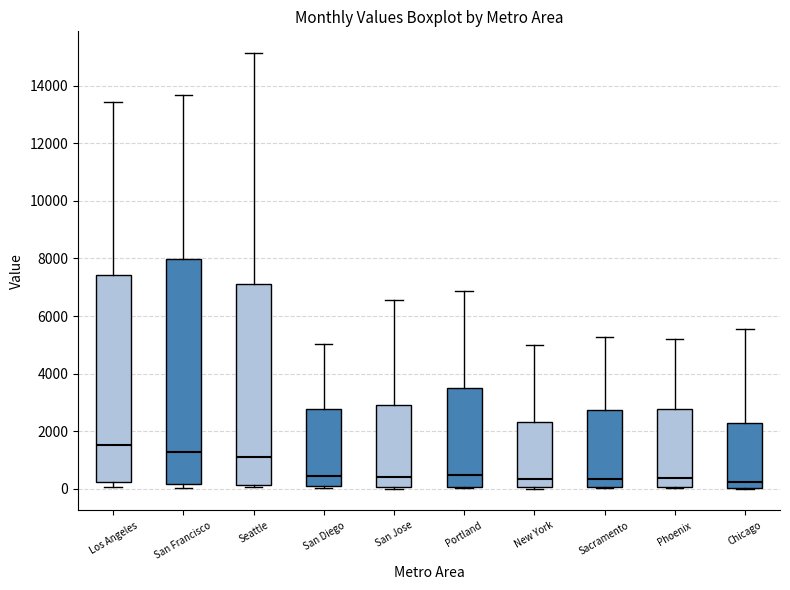

Where is the upper edge of the box for Phoenix on the y-axis? The values are not printed on the chart, so give them approximately, as read against the axis.

2800